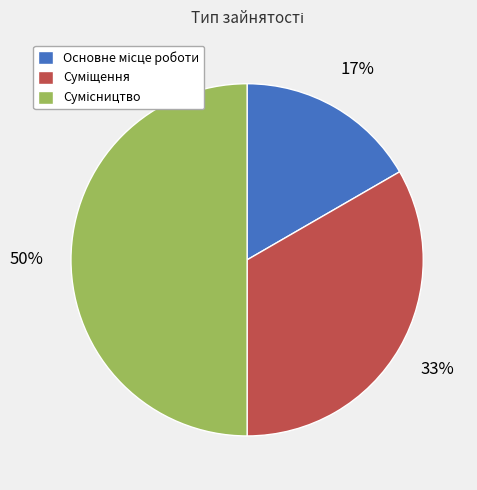

To the nearest percent, what is the average slice percentage?

33%